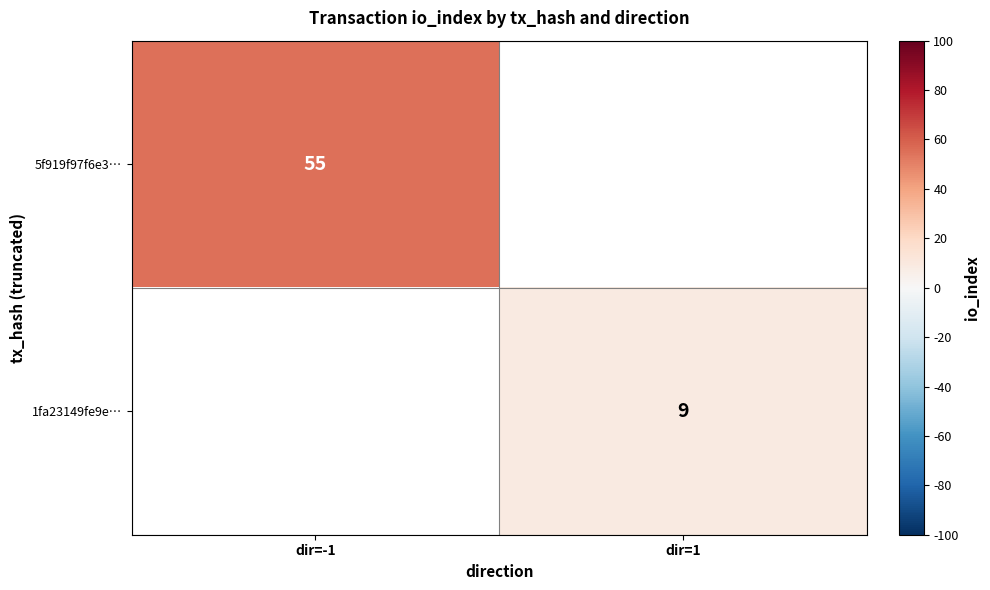

Is the value of 1fa23149fe9e… at dir=1 greater than the value of 5f919f97f6e3… at dir=-1?

No